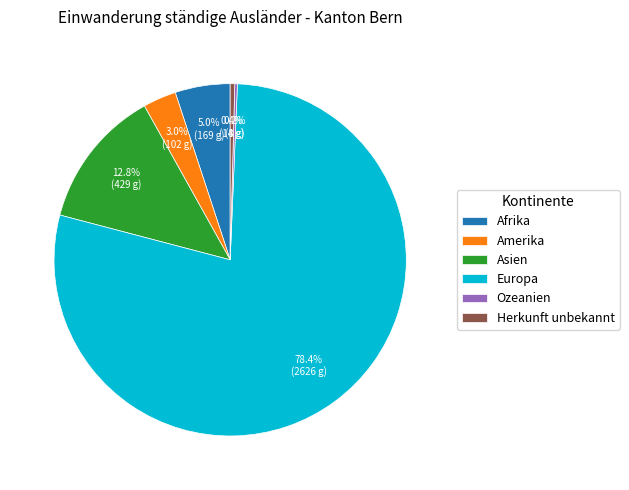

Which category has the biggest portion of the pie?

Europa